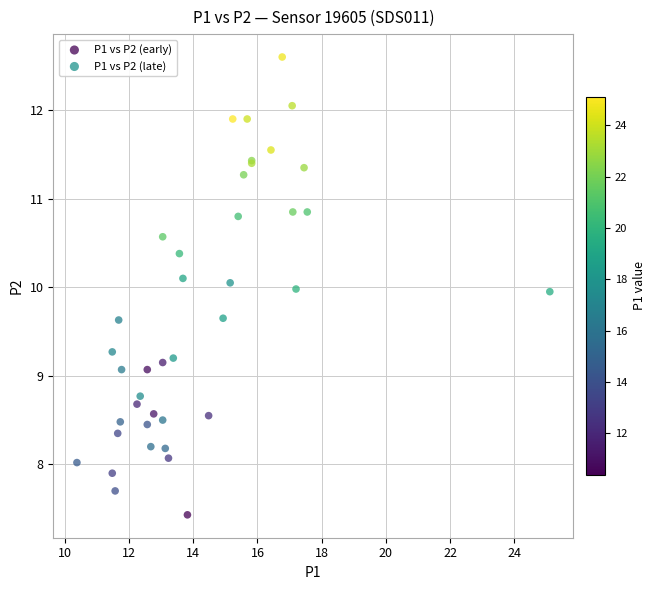

Which series contains the highest Y value?

P1 vs P2 (late)